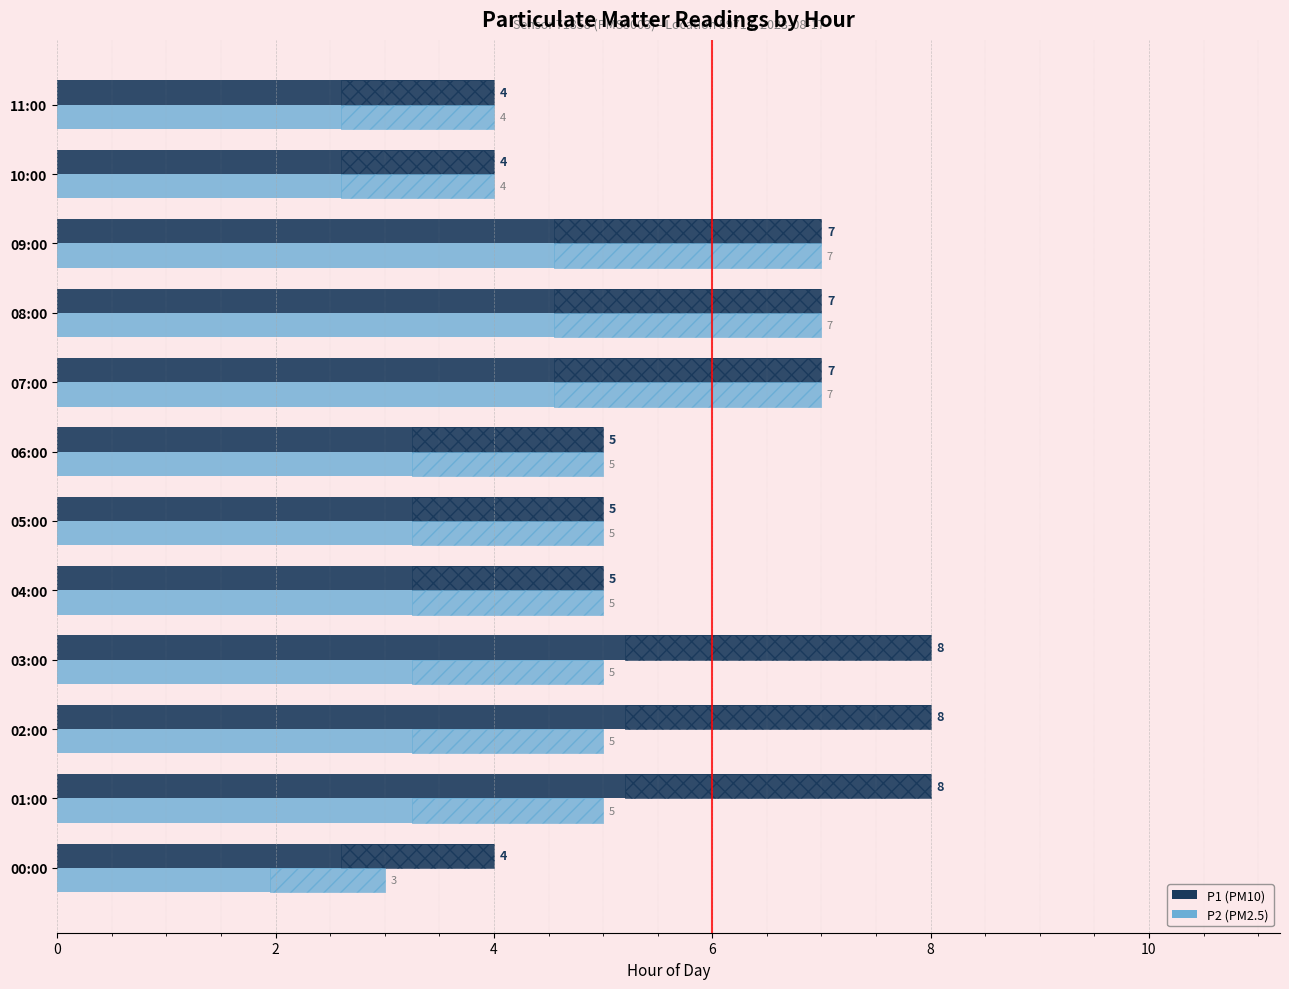

At 09:00, list the series in order from largest to smallest.

P1, P2